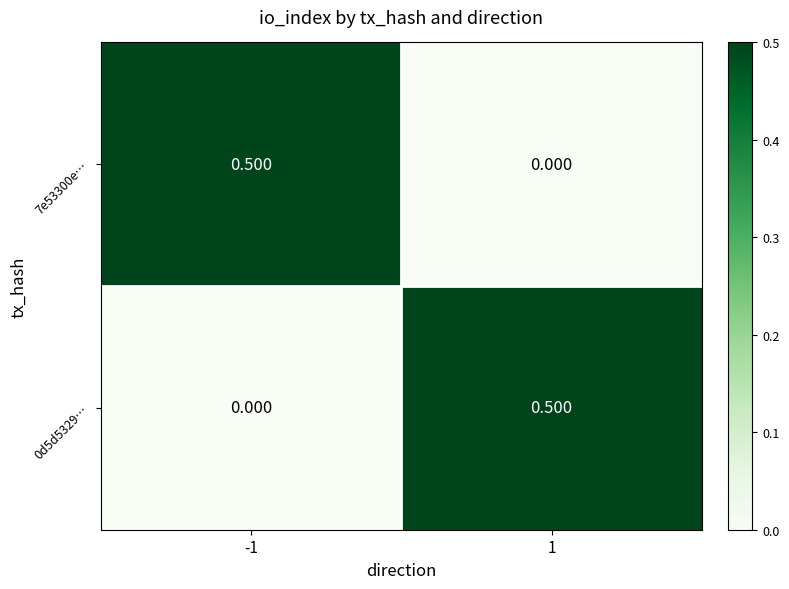

How many series are shown in this chart?

2